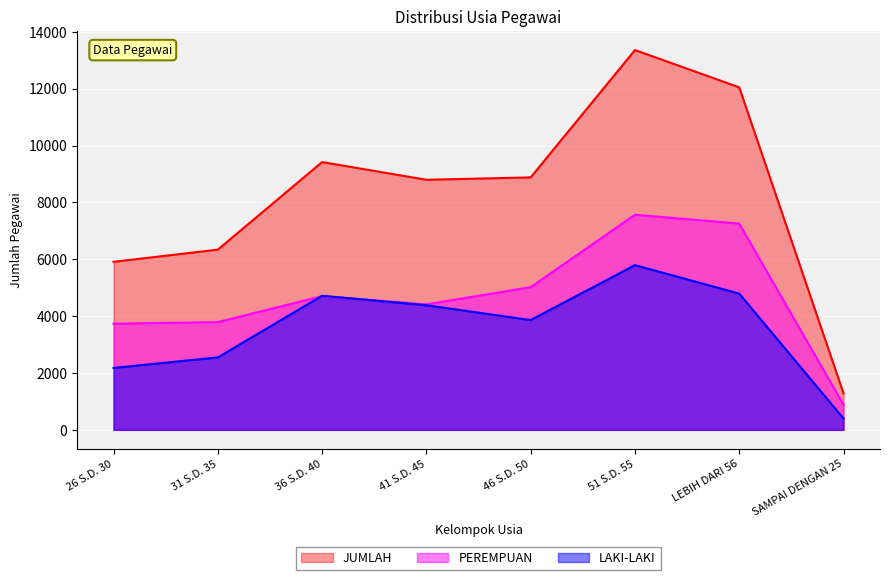

At which category is the sum across all series the highest?

51 S.D. 55